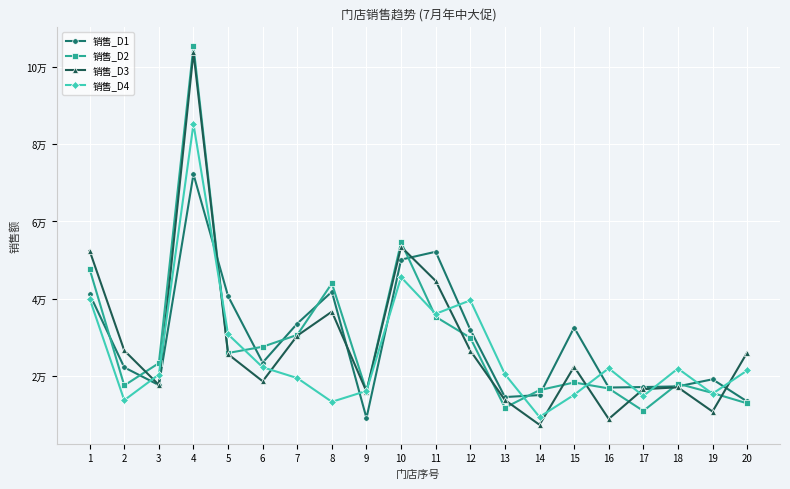

True or false: 销售_D3 has more than 0 interior local peaks.

True